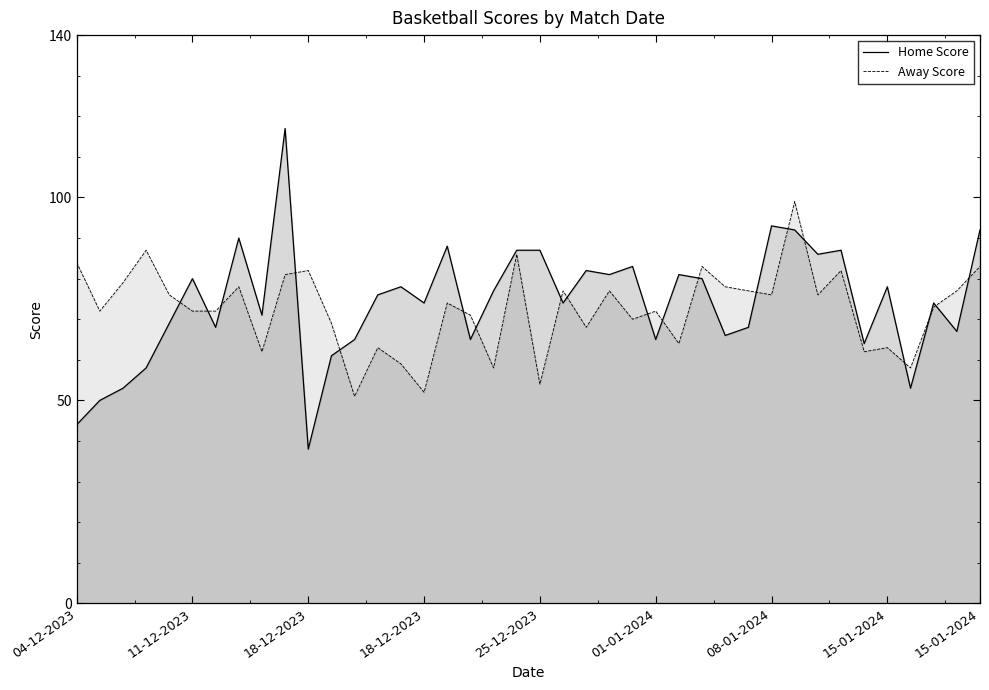

At which label does Home Score first exceed 76?

11-12-2023